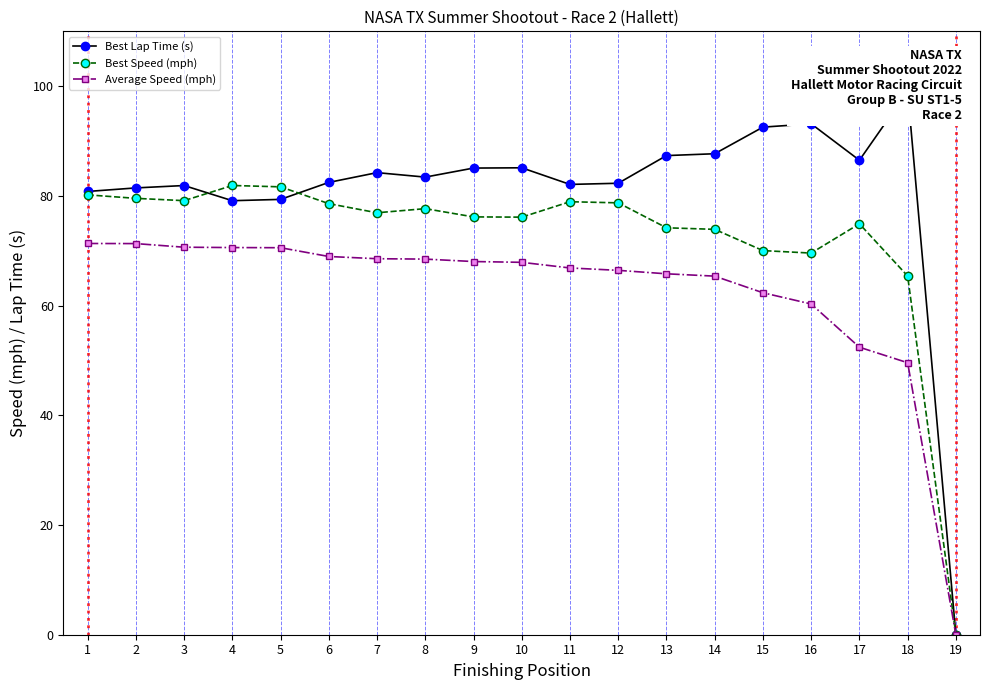

How many times do Best Speed (mph) and Best Lap Time (s) cross each other?

2